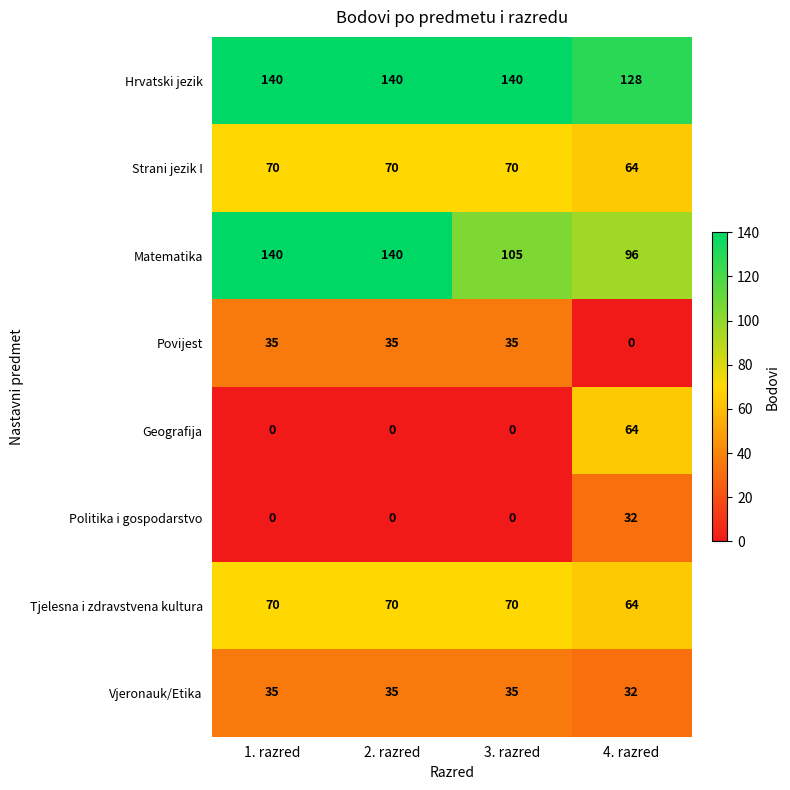

Is the value of Tjelesna i zdravstvena kultura at 1. razred greater than the value of Matematika at 3. razred?

No